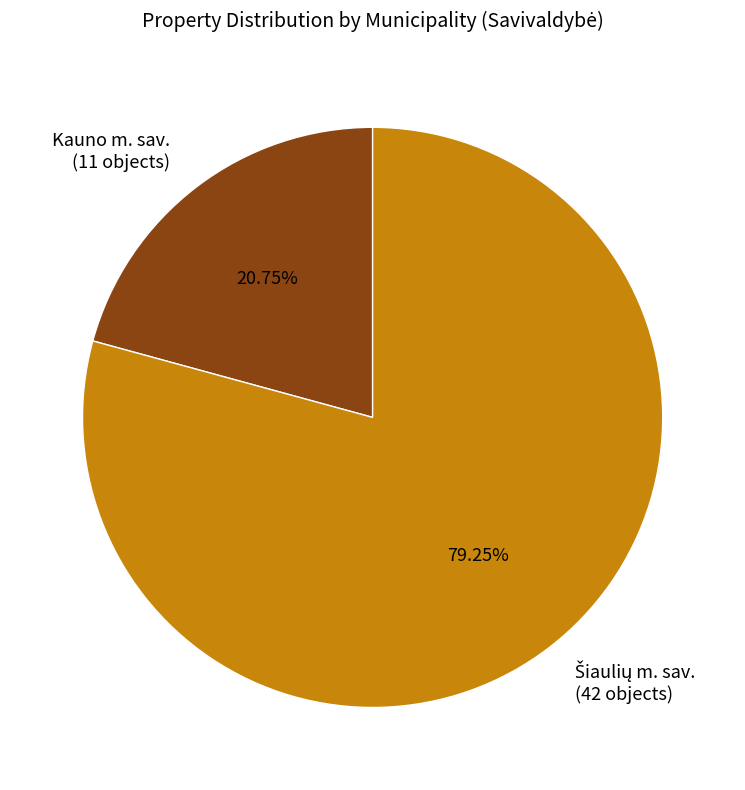

Is there any slice that represents more than half of the pie?

Yes